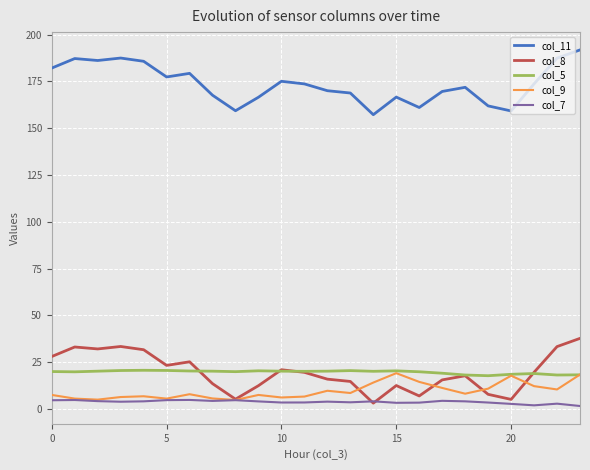

What is the difference between the second highest and minimum values in the col_7 series?

3.2